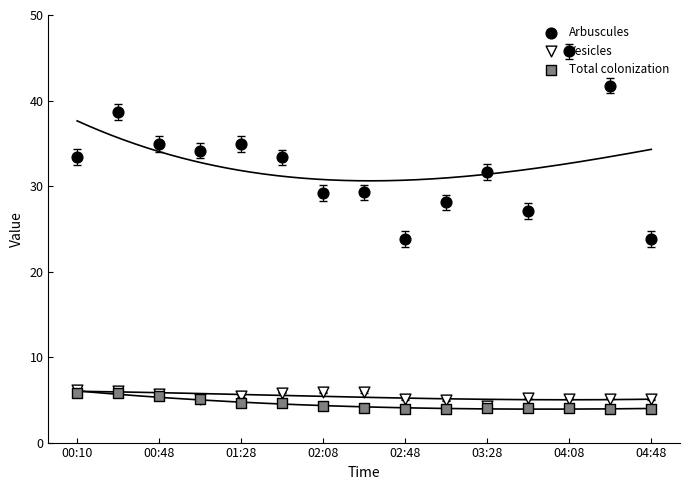

Which series has the largest total across all categories?

Arbuscules